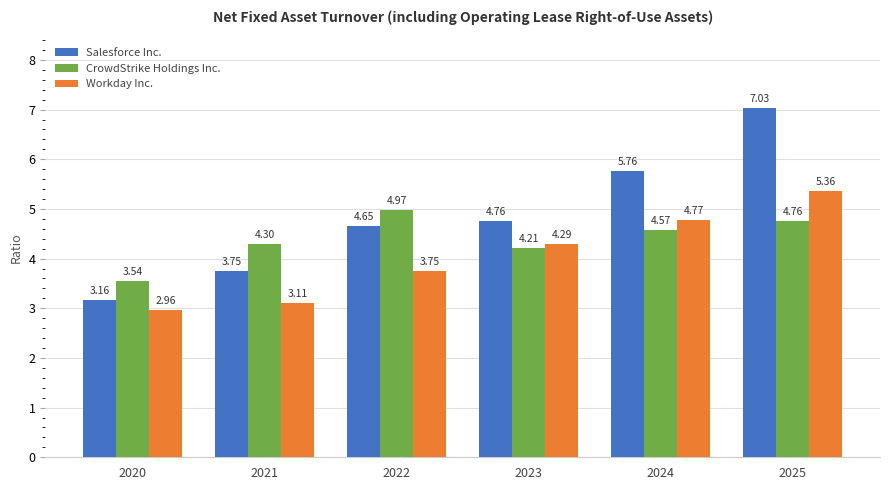

Which label corresponds to the largest value in the chart?

2025